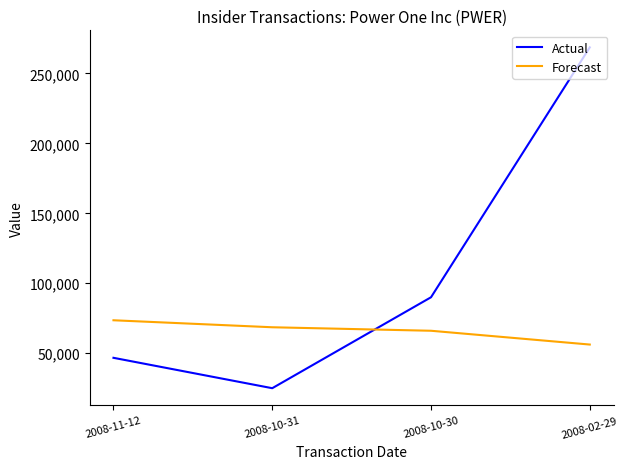

Reading left to right, transcribe all the data shown in this chart.

Actual: 46721.0	25000.0	90000.0	268600.0
Forecast: 73557.1	68557.1	66057.1	56200.0